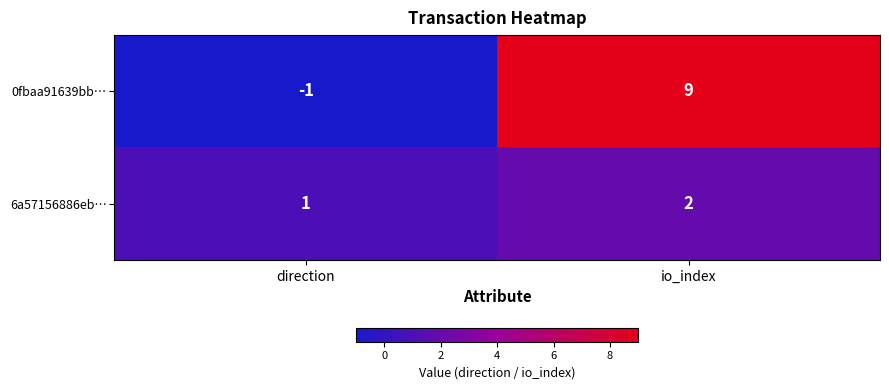

At how many categories does at least one series exceed 6?

1